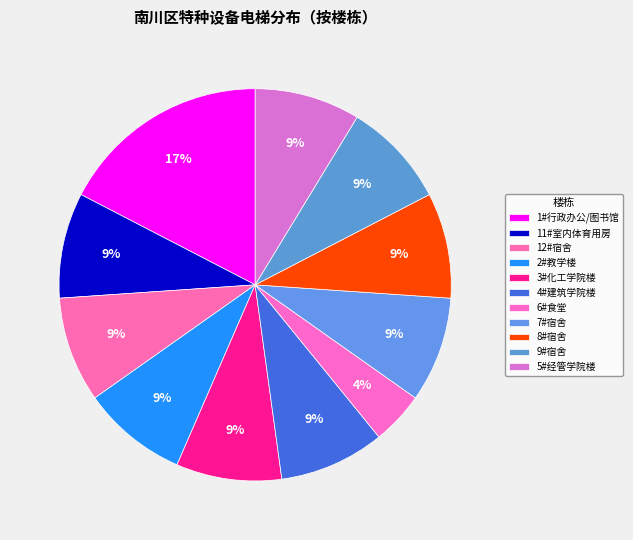

To the nearest percent, what is the combined percentage of 9#宿舍 and 6#食堂?

13%